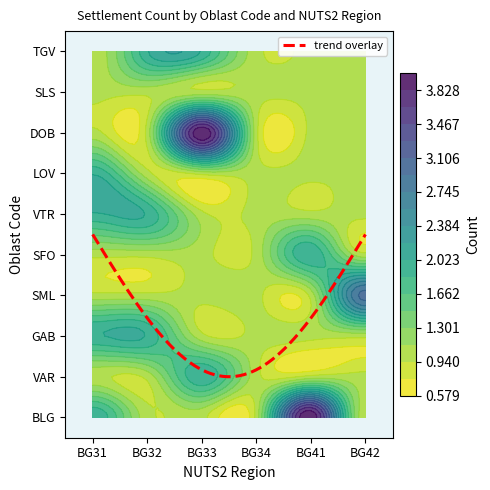

Is it true that BG31 equals 0 at VAR?

False